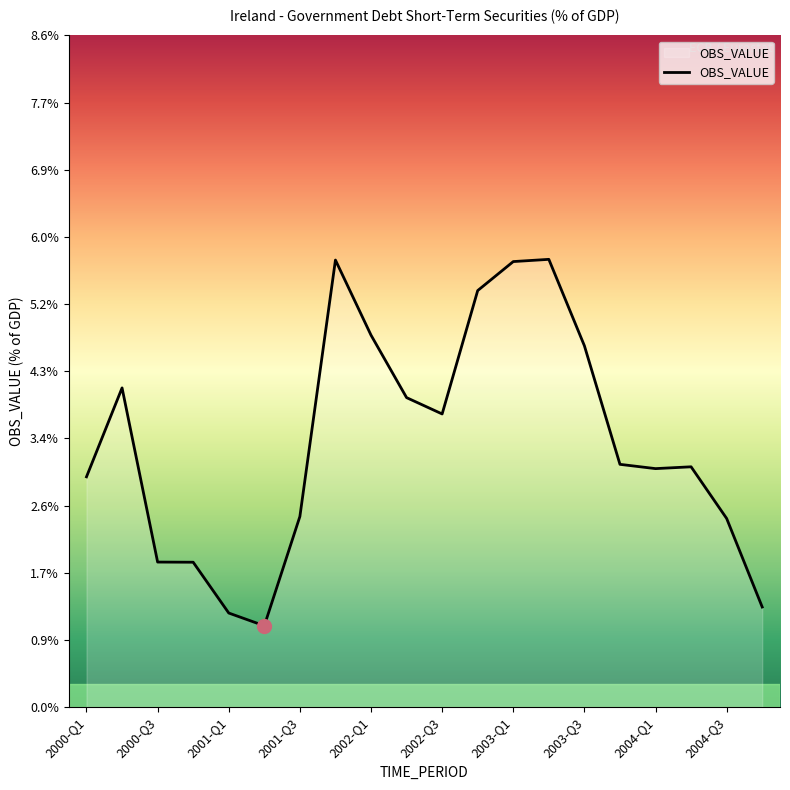

What is the difference between the maximum and second lowest values?

4.5